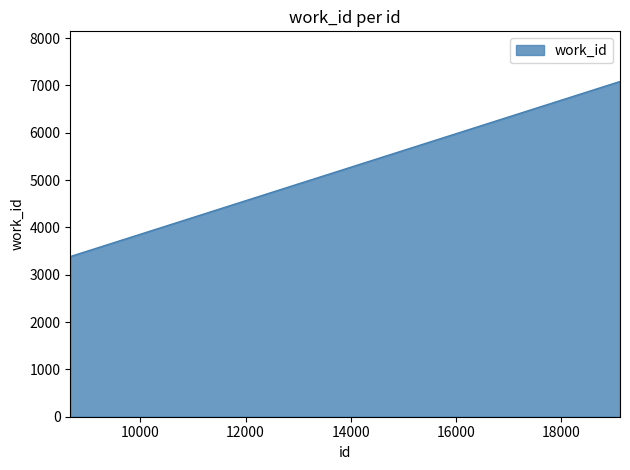

What is the greatest value displayed?

7080